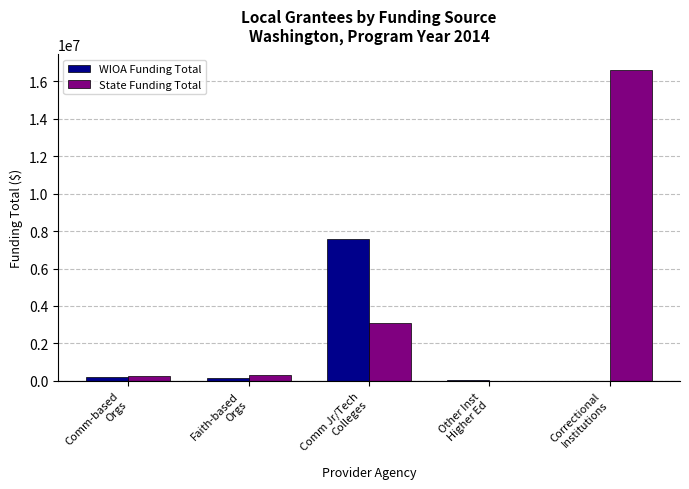

The value of WIOA Funding Total at Other Inst
Higher Ed is 22193. True or false?

True